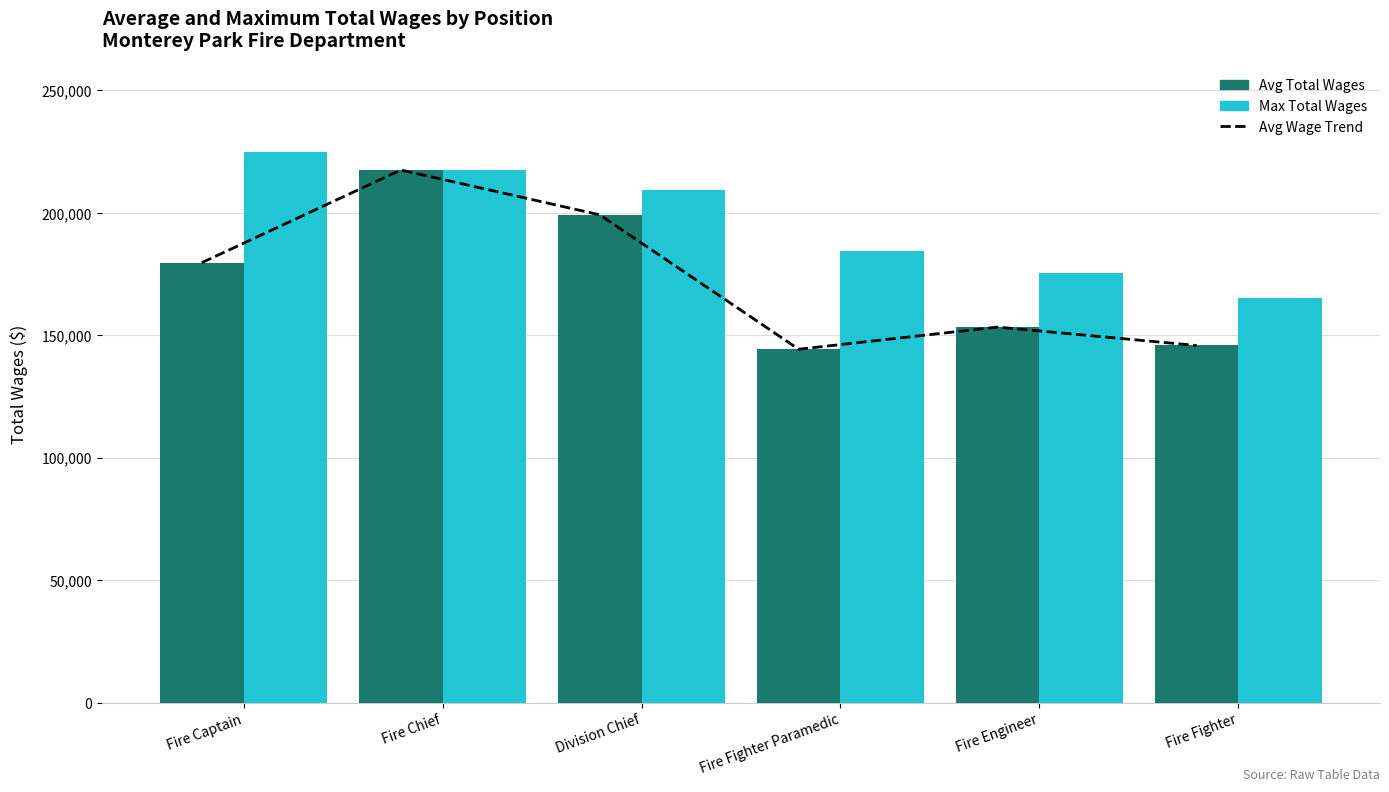

Which series has the widest spread of values?

Avg Wage Trend